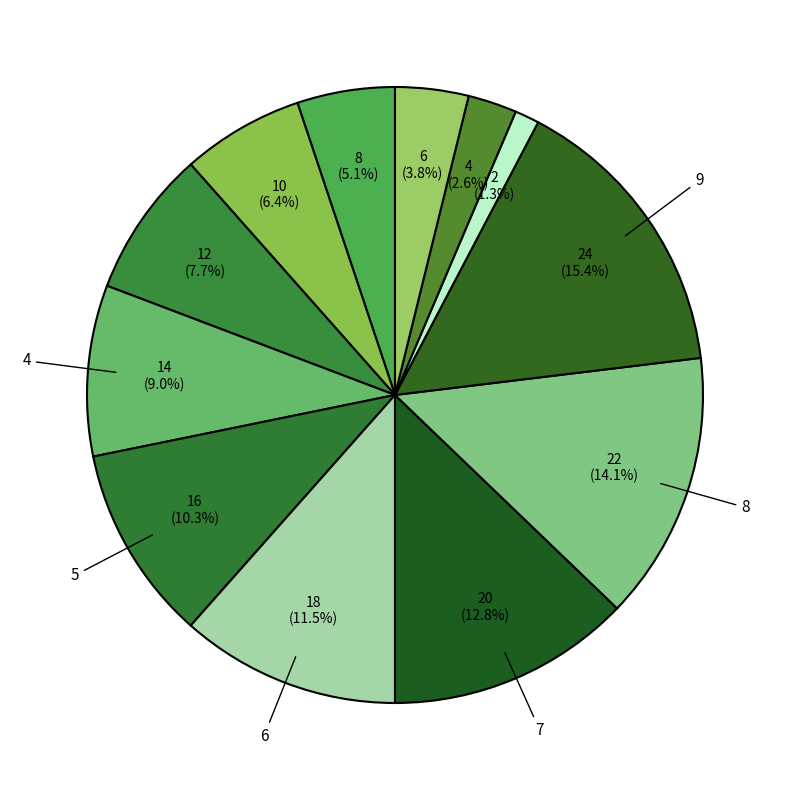

How many slices are in this pie chart?

12